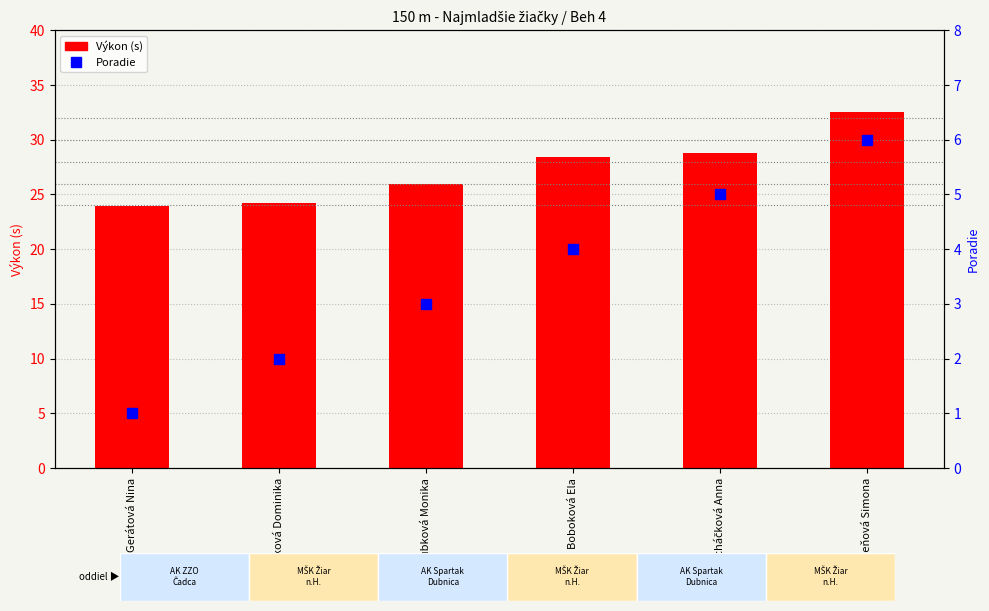

What is the total value across all series at Petriková Dominika?

26.2